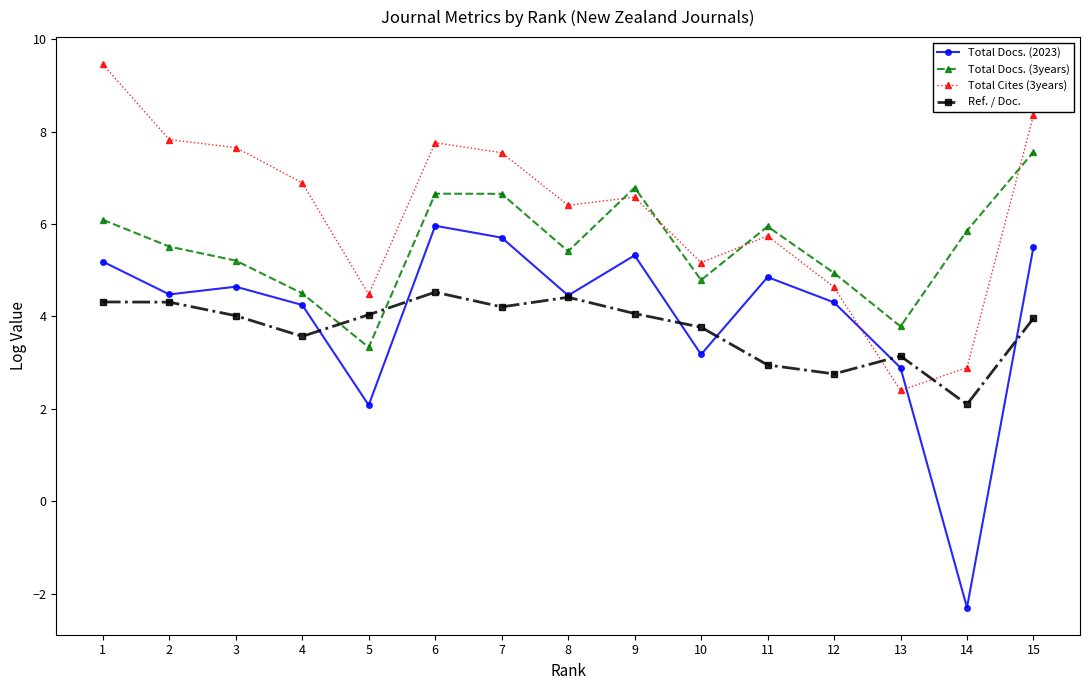

What is the difference between the second highest and minimum values in the Ref. / Doc. series?

2.3